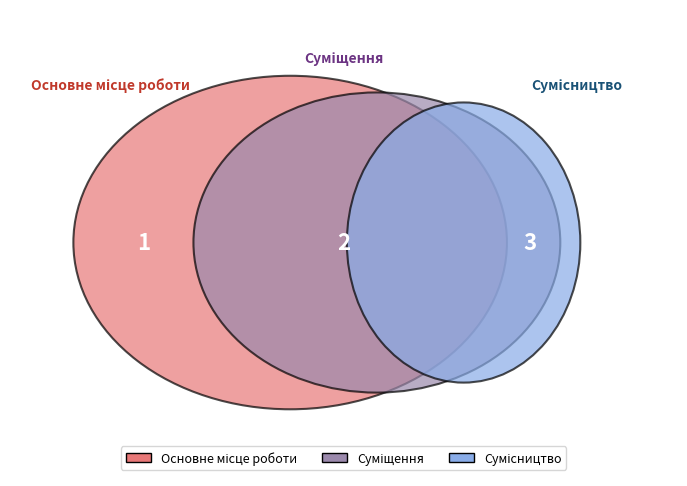

How many slices are in this pie chart?

3